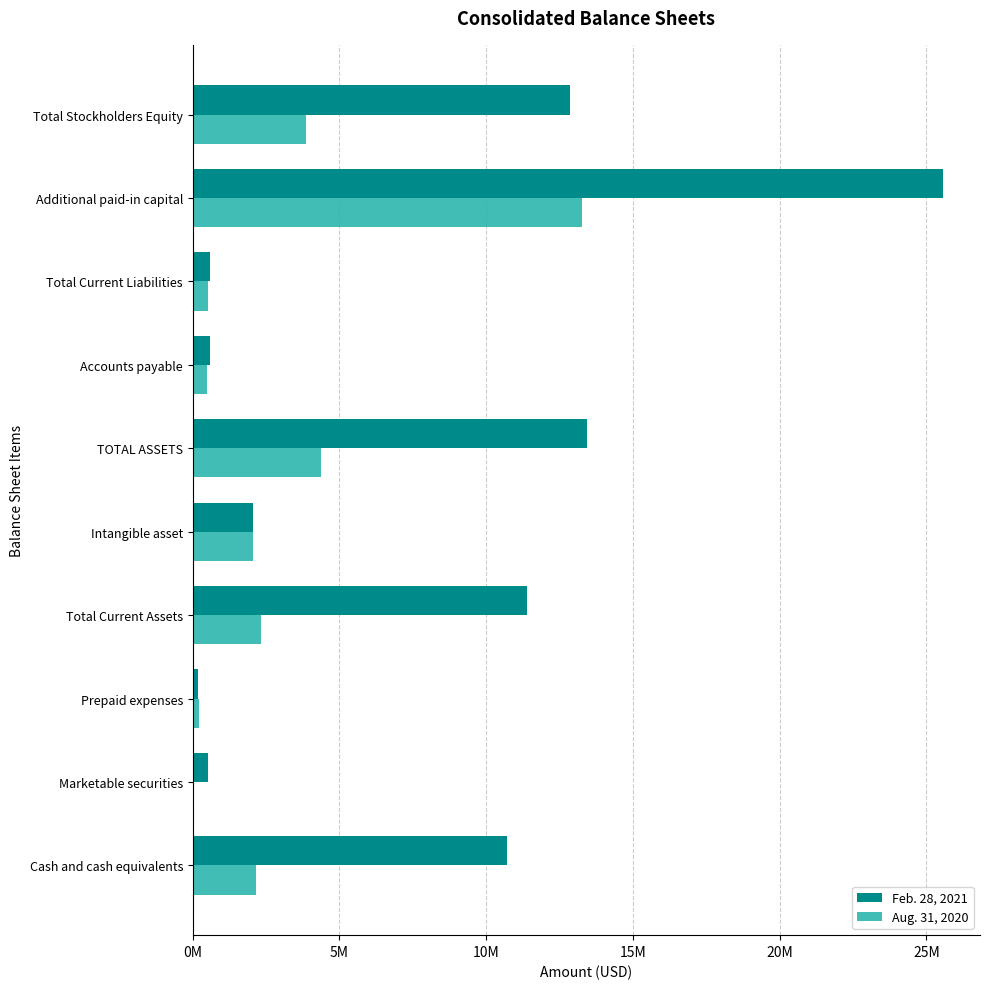

What are all the series names shown in the legend?

Feb. 28, 2021, Aug. 31, 2020